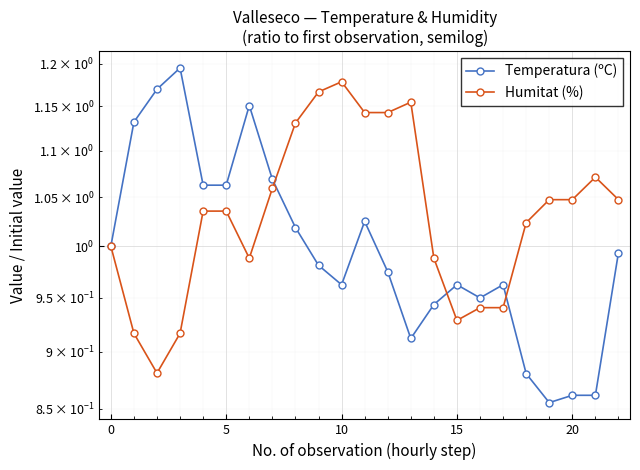

What is the maximum value for Temperatura (ºC)?

1.2